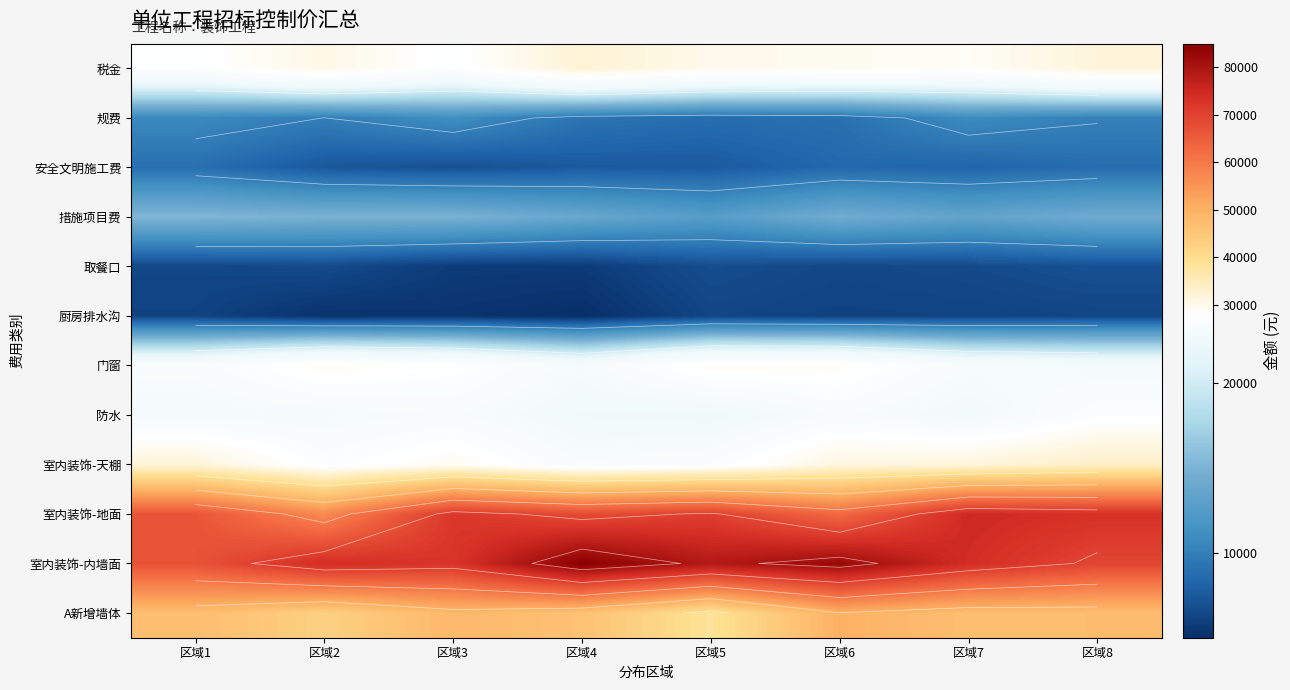

Is the value of 厨房排水沟 at 区域4 greater than the value of 室内装饰-地面 at 区域2?

No